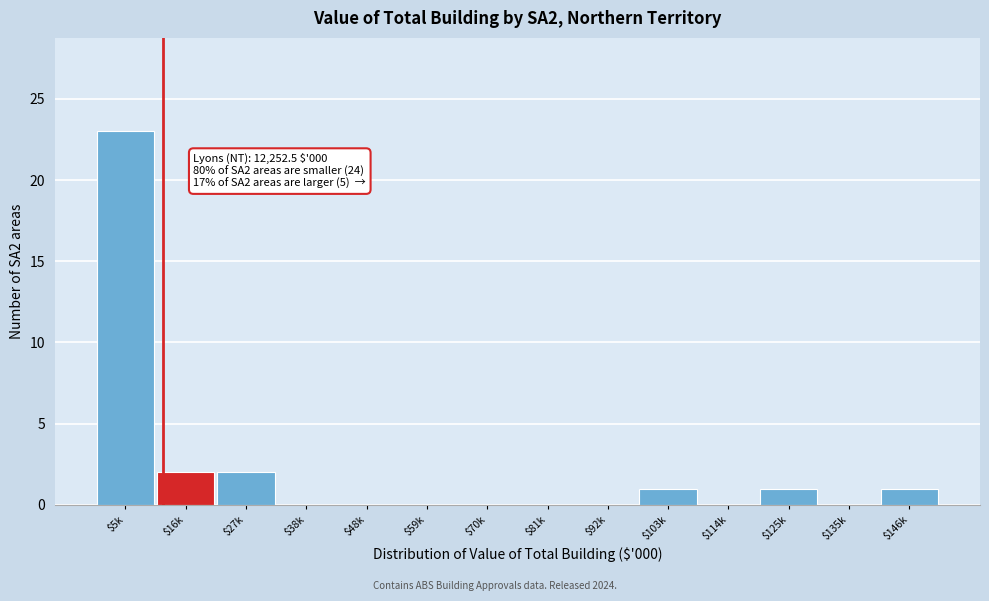

What is the maximum value shown in the chart?

23